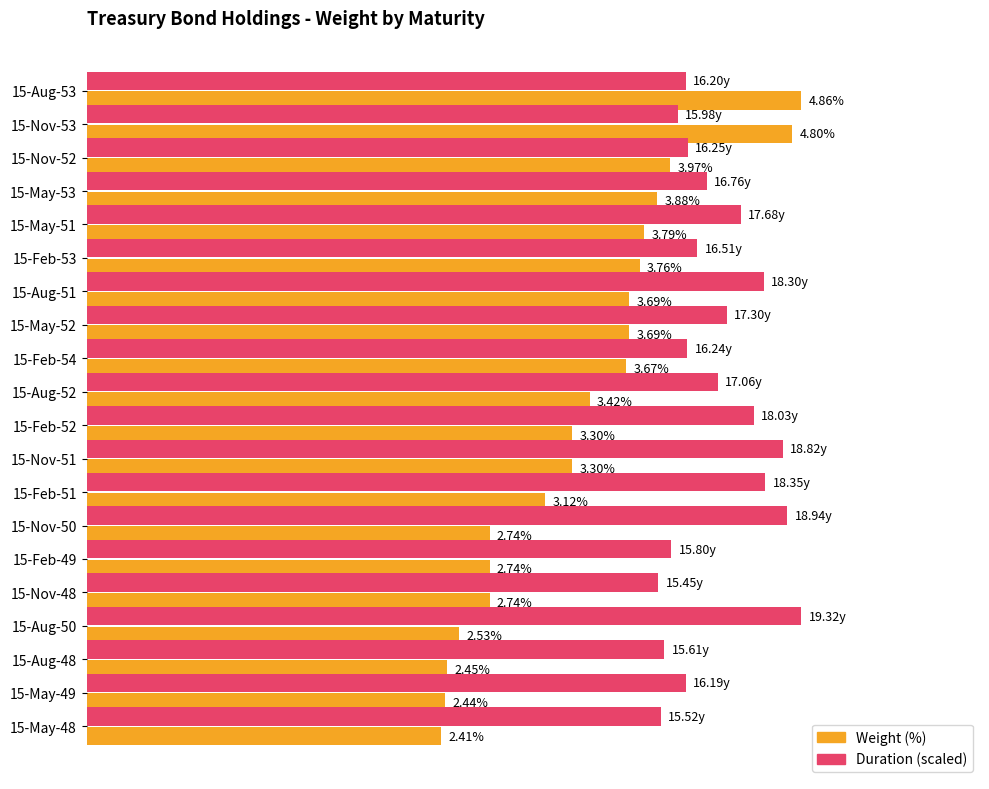

Between 15-Feb-53 and 15-Feb-52, which series saw the biggest shift?

Weight (%)